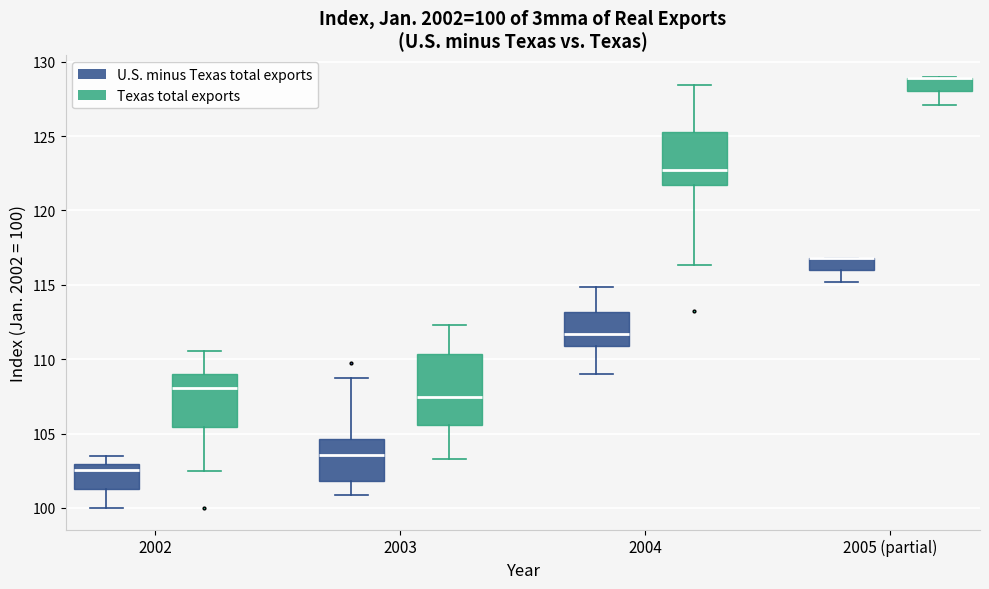

Comparing the boxes themselves (not the whiskers), which one is the tallest?

2003 (Texas total exports)